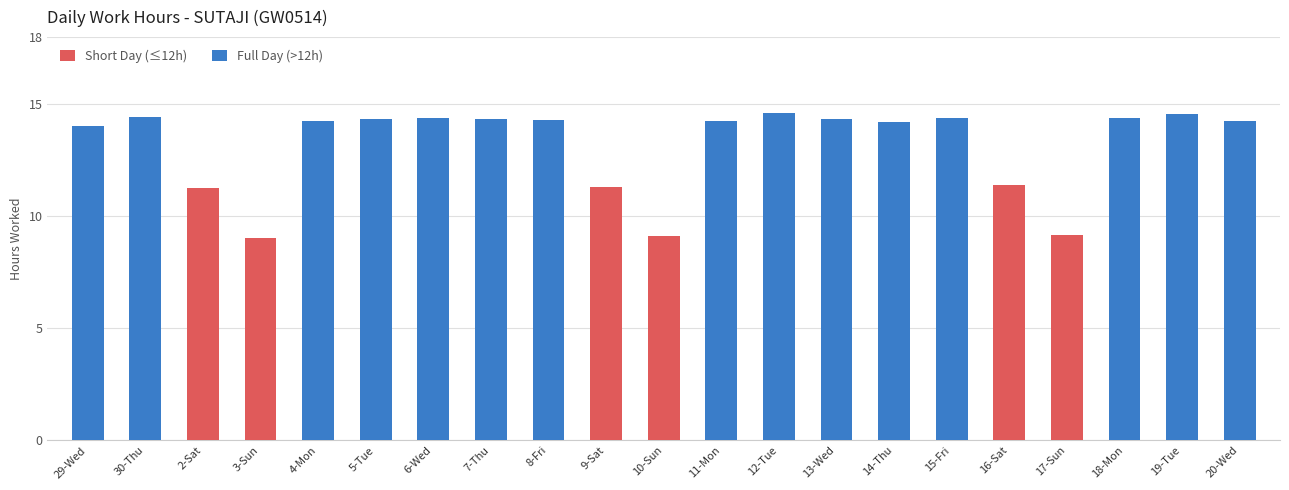

At which label is Full Day (>12h) closest to 7?

2-Sat